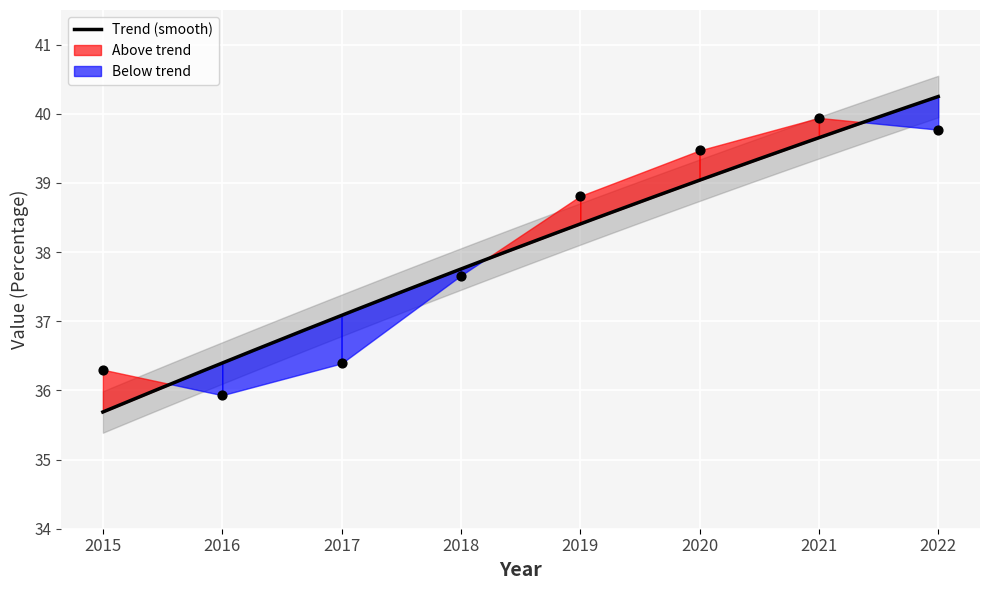

Between 2016 and 2017, which is larger?

2017